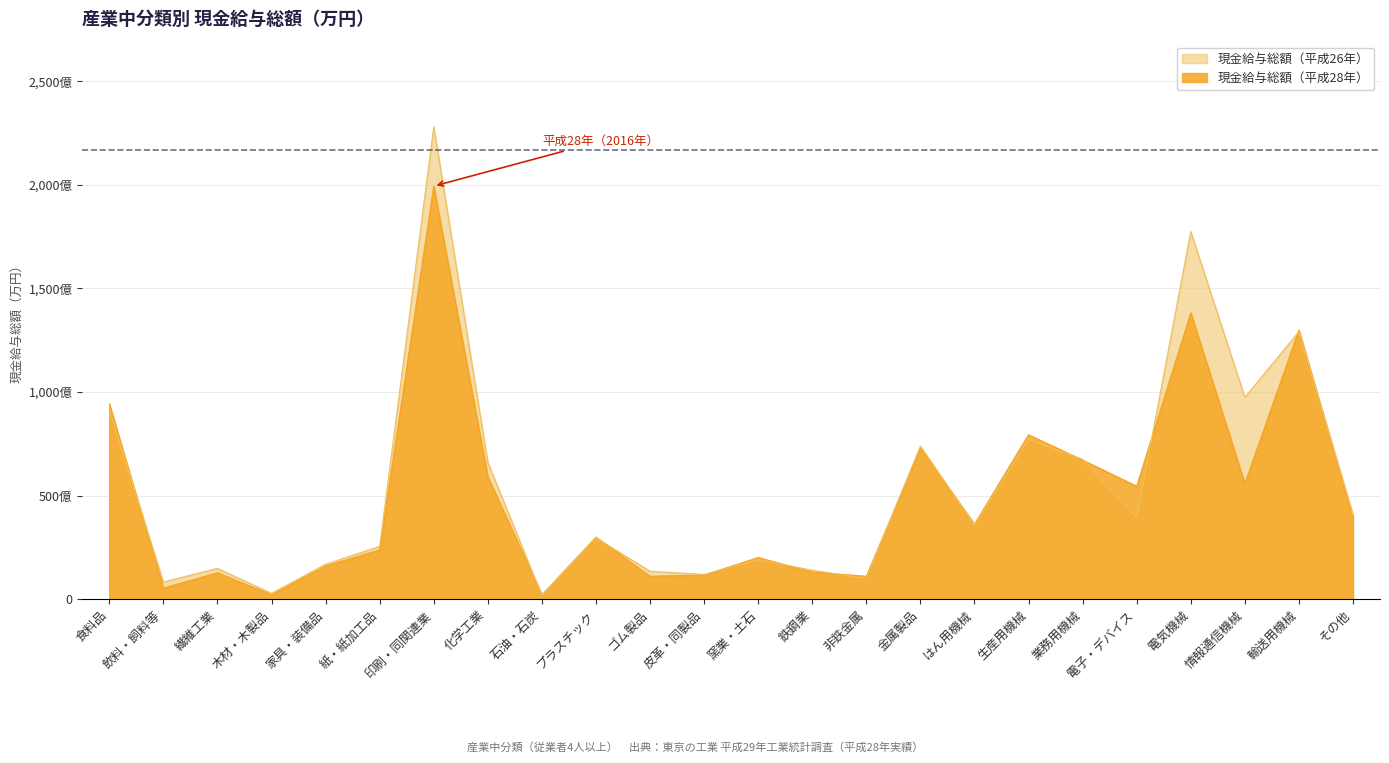

What is the greatest value displayed?

22802757